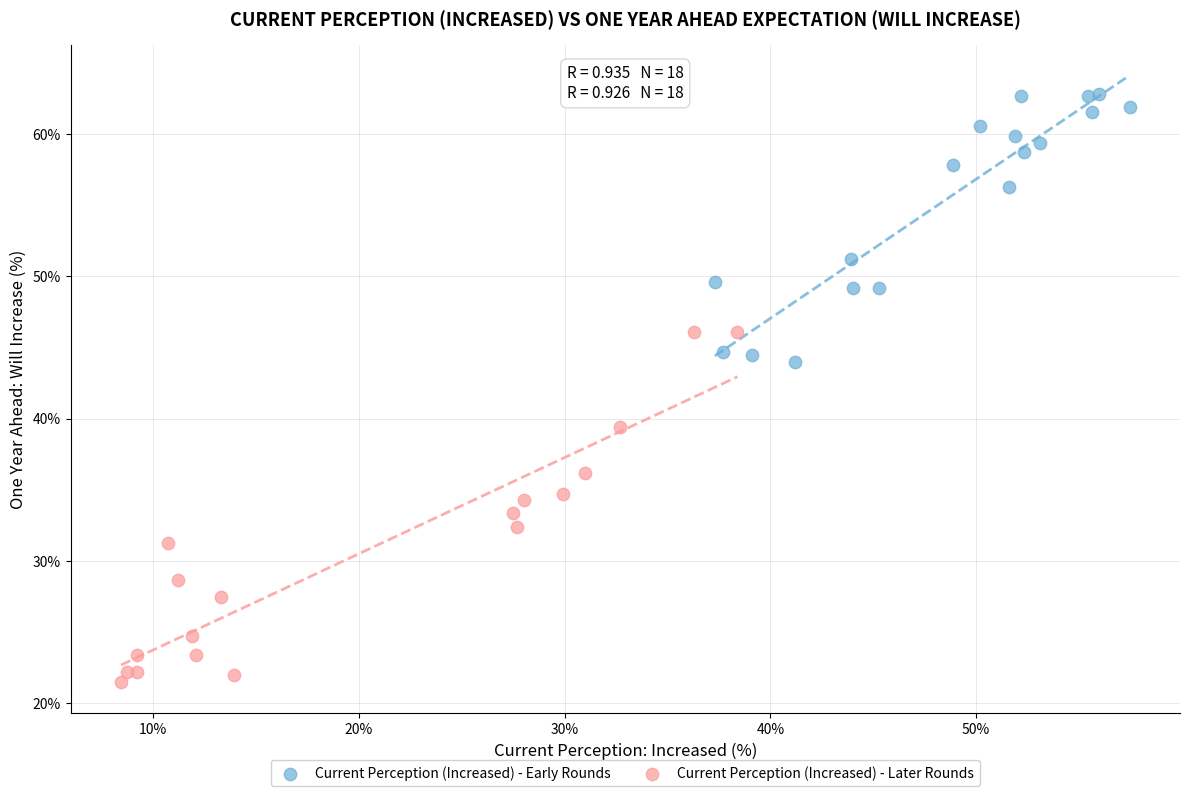

Which series reaches the maximum Y coordinate?

Current Perception (Increased) - Early Rounds